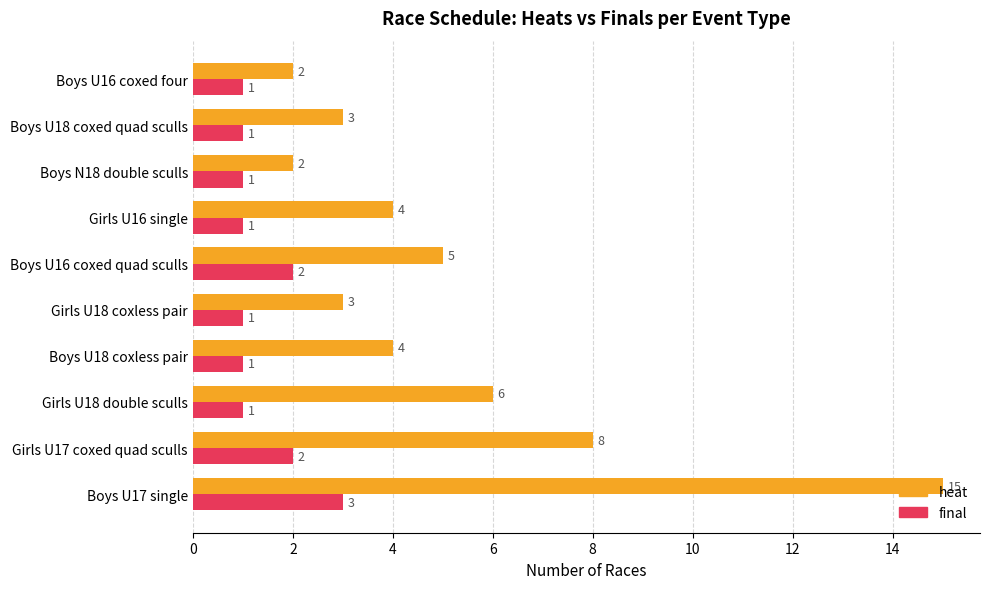

List the series in order of their peak value, highest first.

heat, final